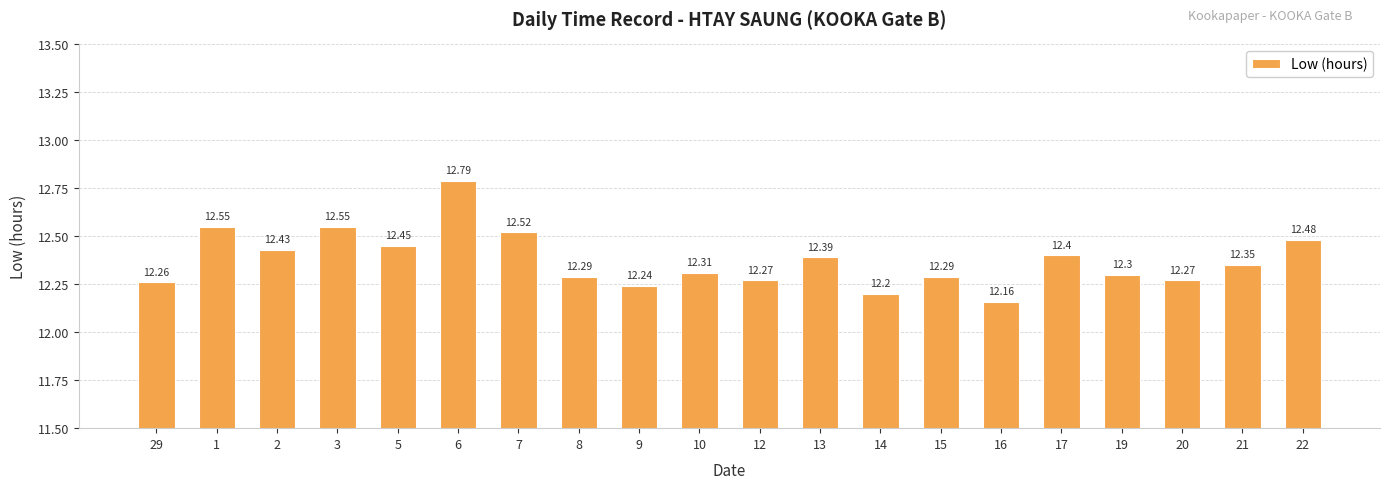

What is the difference between the maximum and minimum values?

0.6